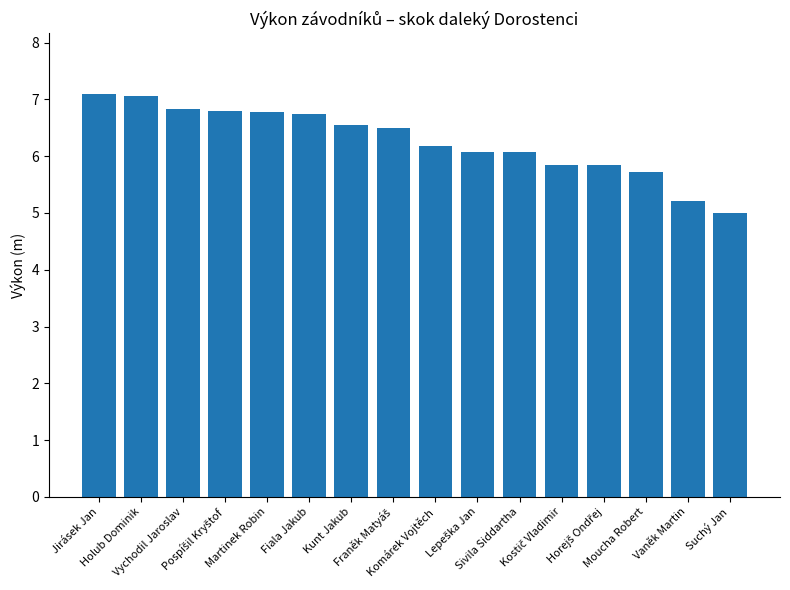

What is the value of the 13th bar from the left?

5.8